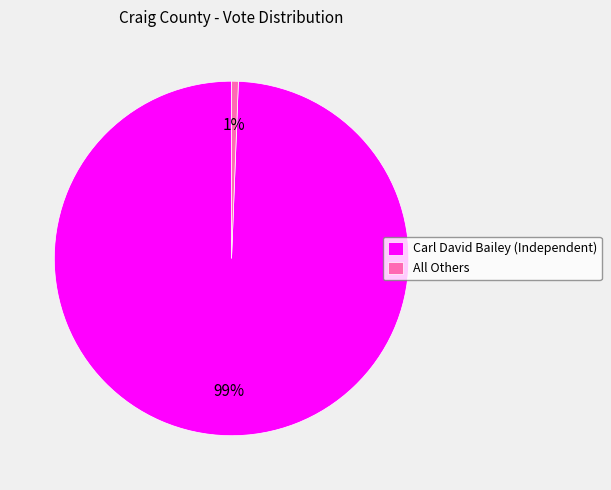

Combined, do All Others and Carl David Bailey (Independent) account for over 50%?

Yes